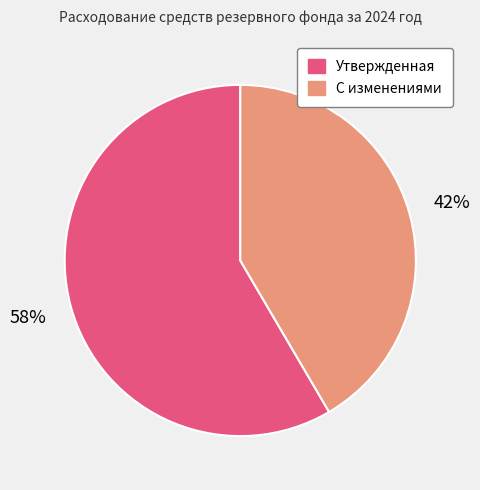

To the nearest percent, what is the combined percentage of С изменениями and Утвержденная?

100%